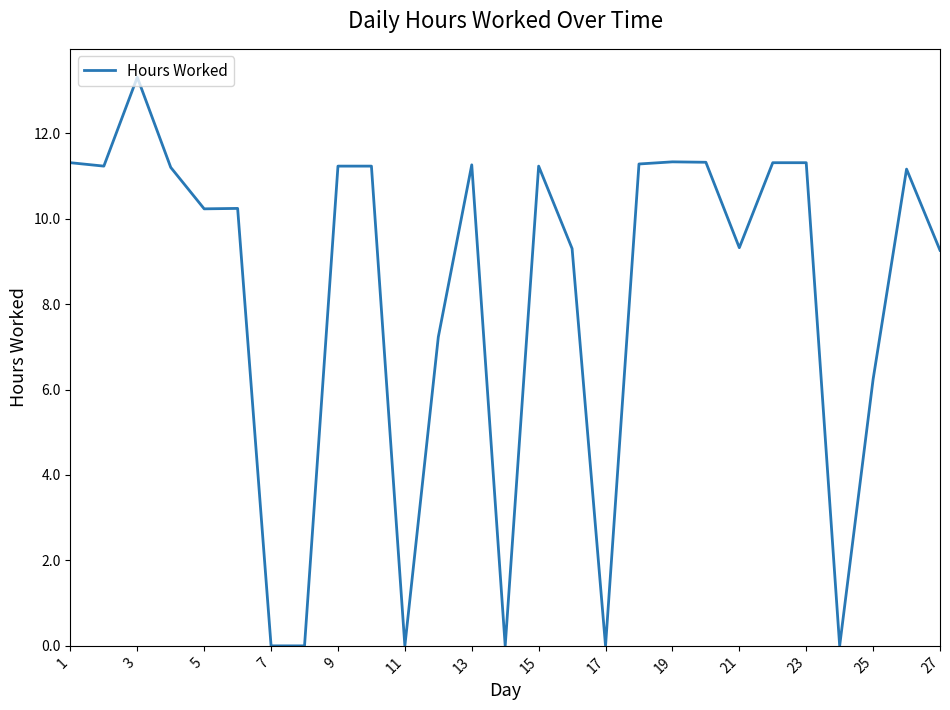

What is the greatest value displayed?

13.3